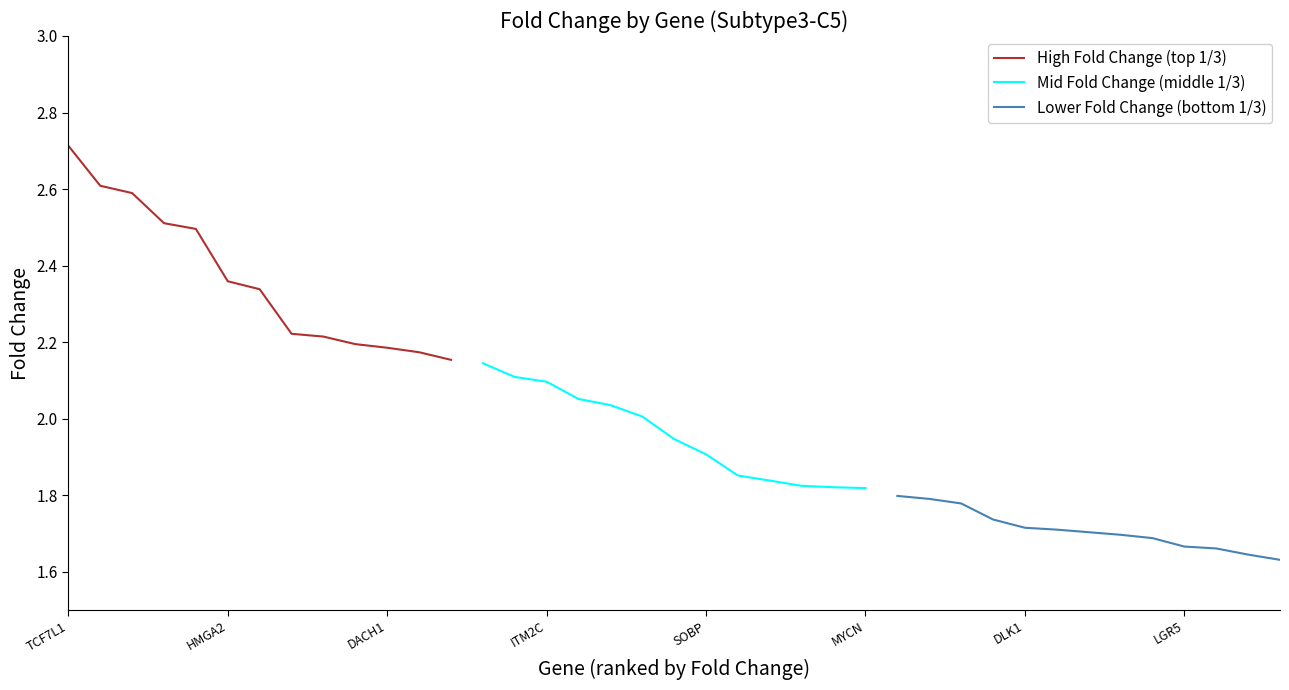

Reading left to right, transcribe all the data shown in this chart.

High Fold Change (top 1/3): 2.7	2.6	2.6	2.5	2.5	2.4	2.3	2.2	2.2	2.2	2.2	2.2	2.2
Mid Fold Change (middle 1/3): 2.1	2.1	2.1	2.1	2.0	2.0	1.9	1.9	1.9	1.8	1.8	1.8	1.8
Lower Fold Change (bottom 1/3): 1.8	1.8	1.8	1.7	1.7	1.7	1.7	1.7	1.7	1.7	1.7	1.6	1.6